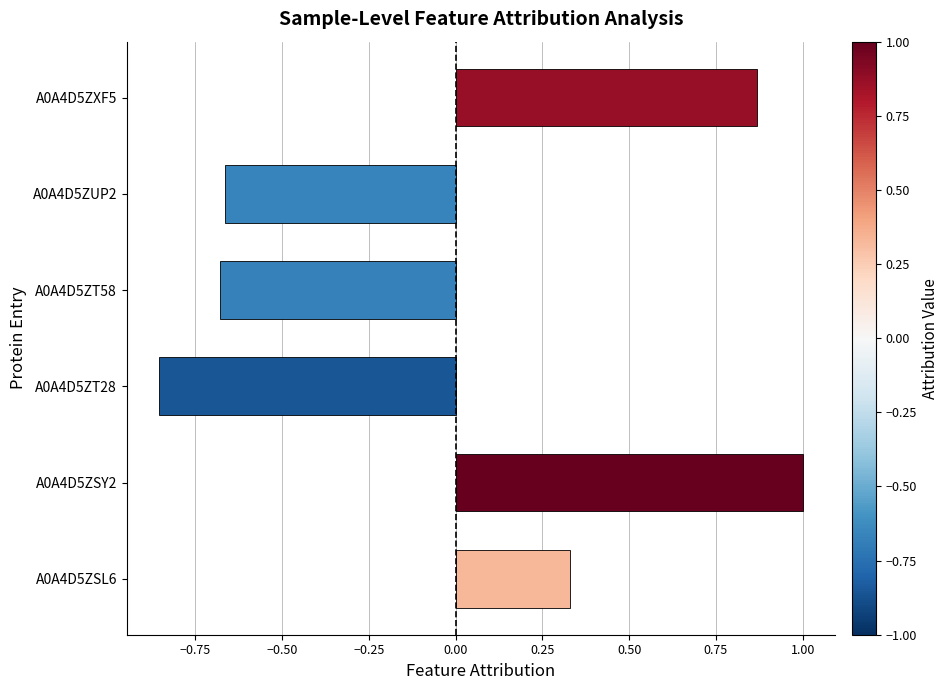

What is the change in value from A0A4D5ZSL6 to A0A4D5ZT28?

-1.2